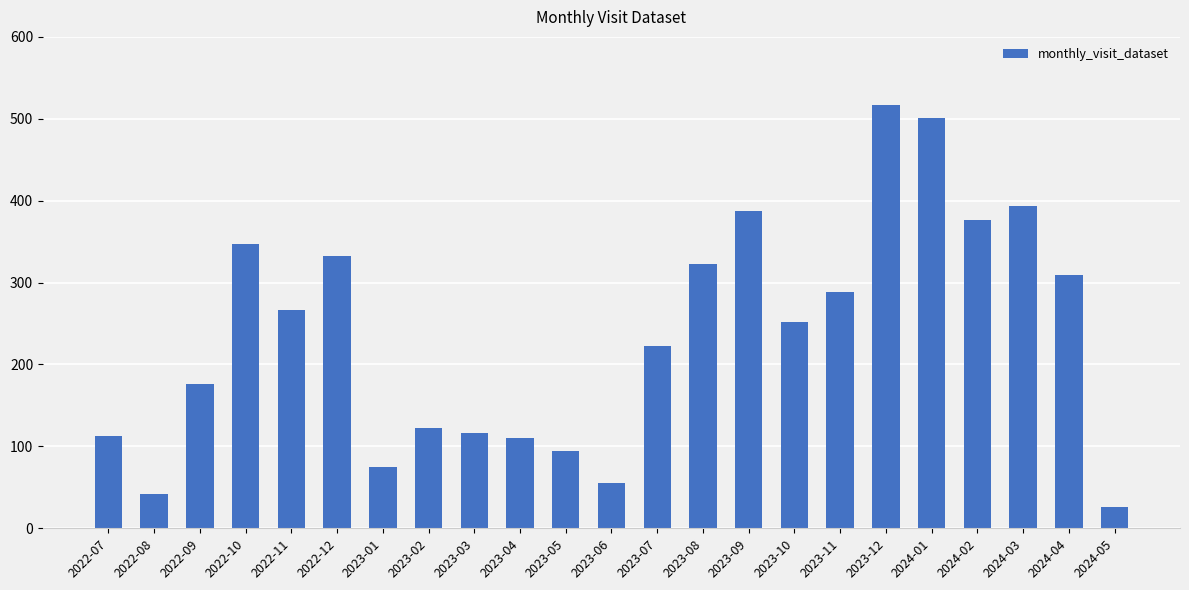

What is the approximate value at 2022-11, to the nearest 5?

265